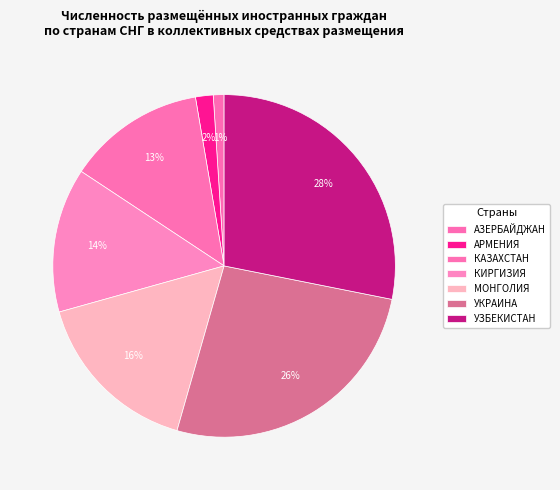

Which has a higher value, УЗБЕКИСТАН or АЗЕРБАЙДЖАН?

УЗБЕКИСТАН